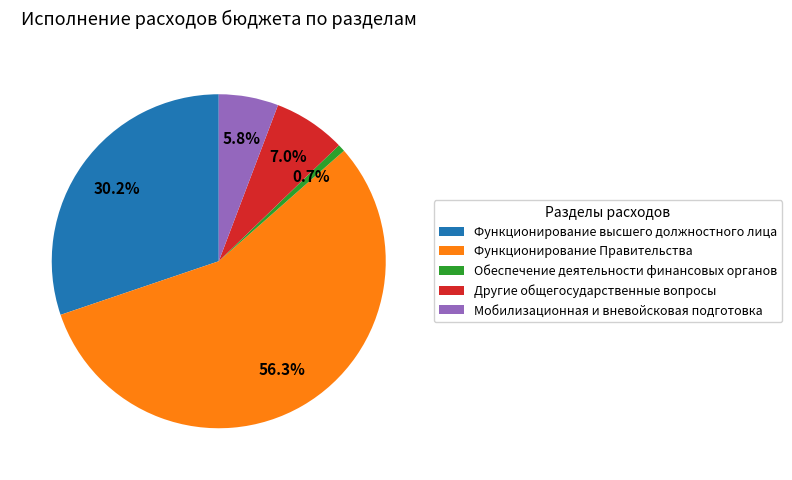

What is the smallest slice in the pie chart?

Обеспечение деятельности финансовых органов